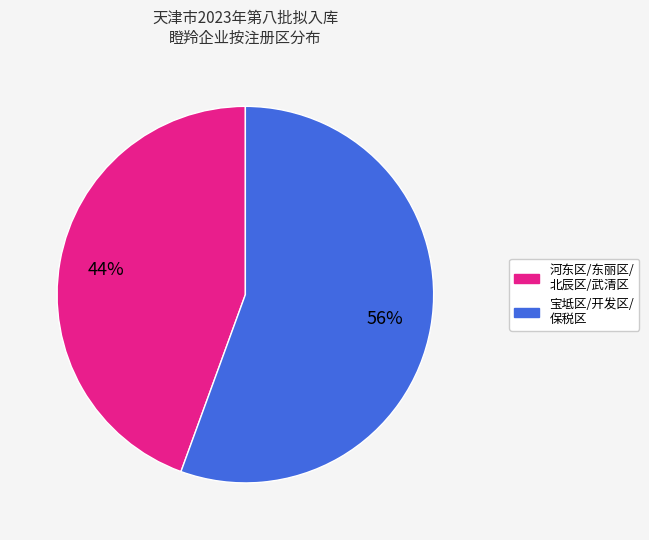

To the nearest percent, what is the average slice percentage?

50%